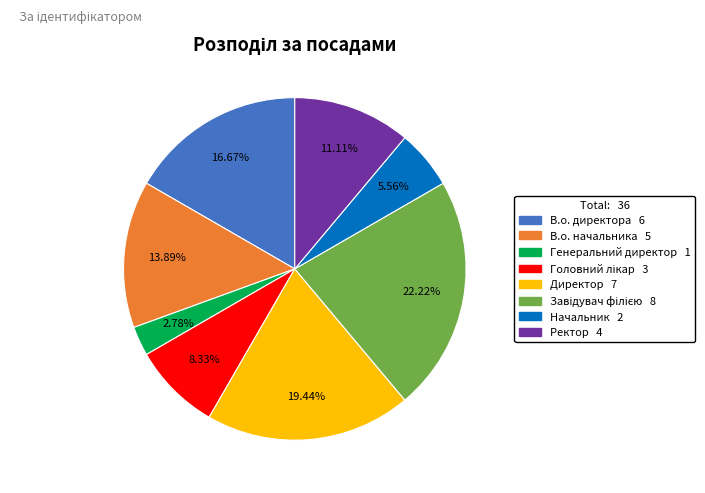

Is it true that Директор is 19% of the pie?

True